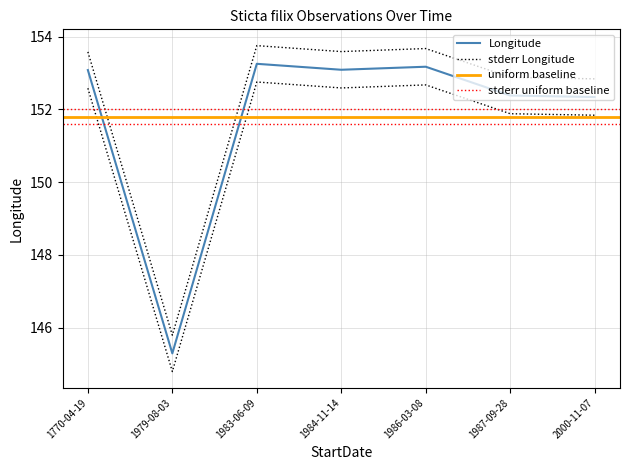

What is the difference between the Longitude values at 1979-08-03 and 1987-09-28?

7.1